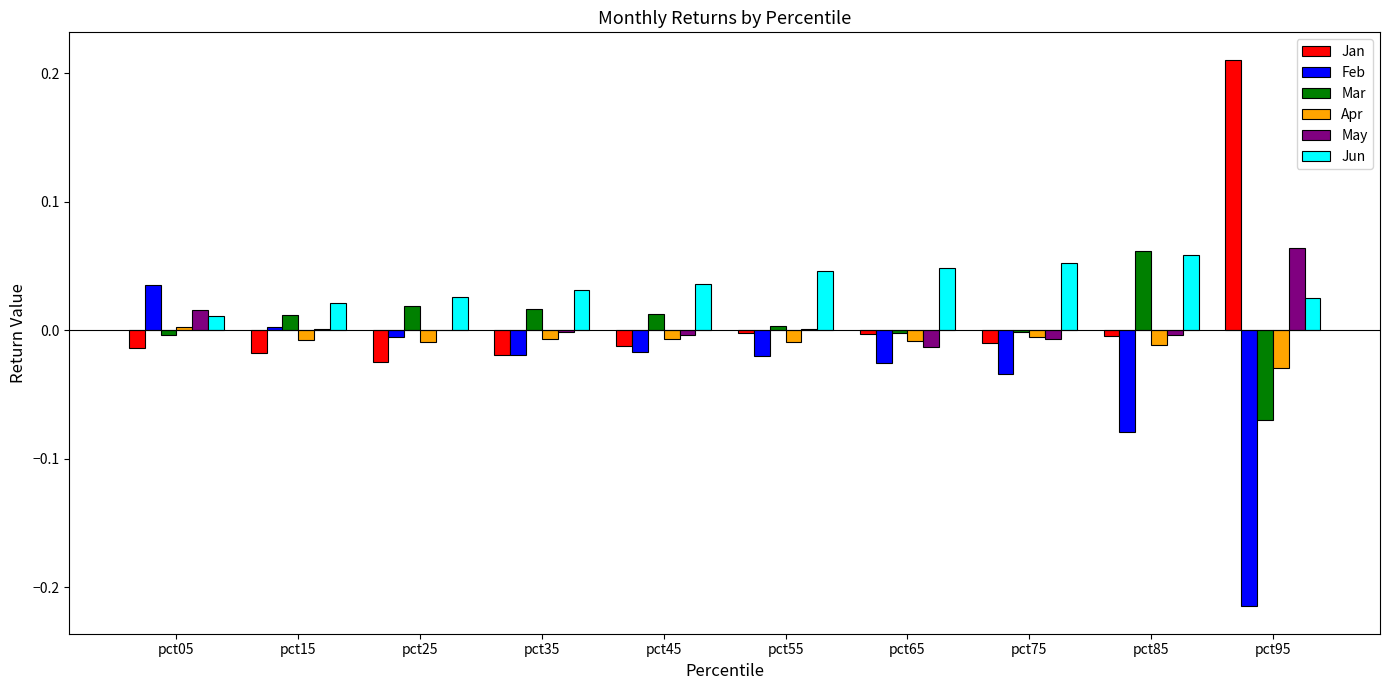

How many values in the Feb series exceed 0?

2